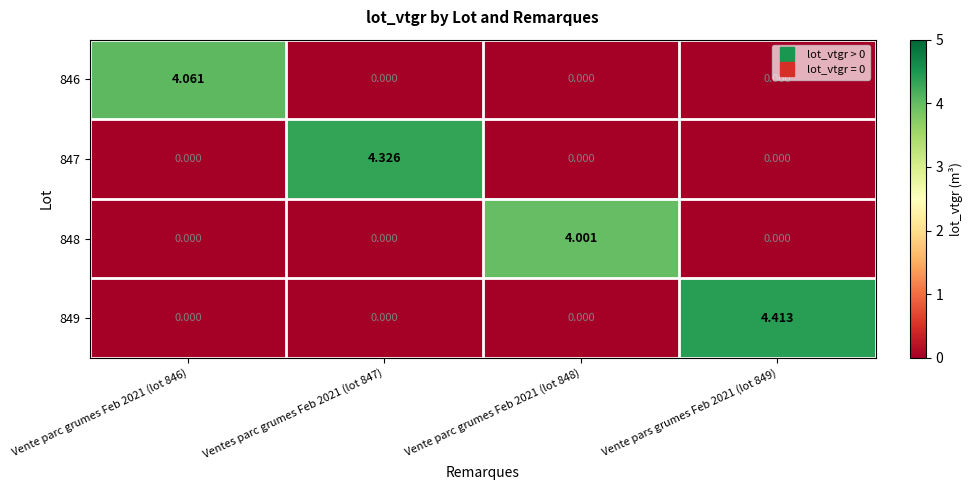

Is the value of 848 at Vente pars grumes Feb 2021 (lot 849) greater than the value of 847 at Ventes parc grumes Feb 2021 (lot 847)?

No